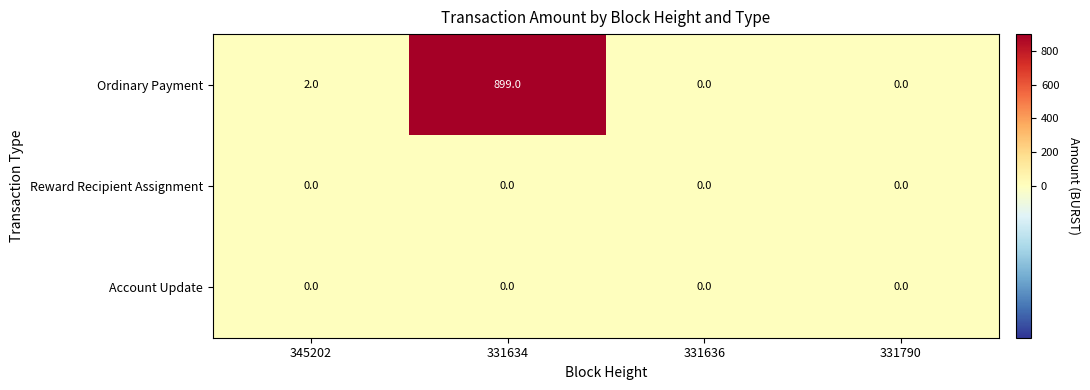

Which series has the widest spread of values?

Ordinary Payment